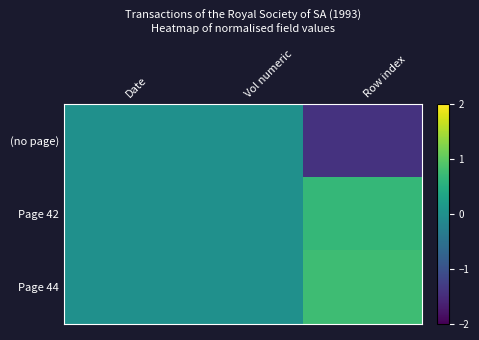

Which series has the largest range (max minus min)?

(no page)